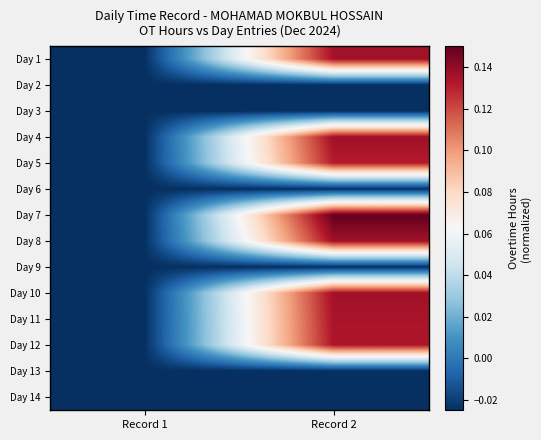

Reading left to right, what are all the values shown in this chart?

Day 1: Record 1=-0.0	Record 2=0.1
Day 2: Record 1=-0.0	Record 2=-0.0
Day 3: Record 1=-0.0	Record 2=-0.0
Day 4: Record 1=-0.0	Record 2=0.1
Day 5: Record 1=-0.0	Record 2=0.1
Day 6: Record 1=-0.0	Record 2=-0.0
Day 7: Record 1=-0.0	Record 2=0.1
Day 8: Record 1=-0.0	Record 2=0.1
Day 9: Record 1=-0.0	Record 2=-0.0
Day 10: Record 1=-0.0	Record 2=0.1
Day 11: Record 1=-0.0	Record 2=0.1
Day 12: Record 1=-0.0	Record 2=0.1
Day 13: Record 1=-0.0	Record 2=-0.0
Day 14: Record 1=-0.0	Record 2=-0.0